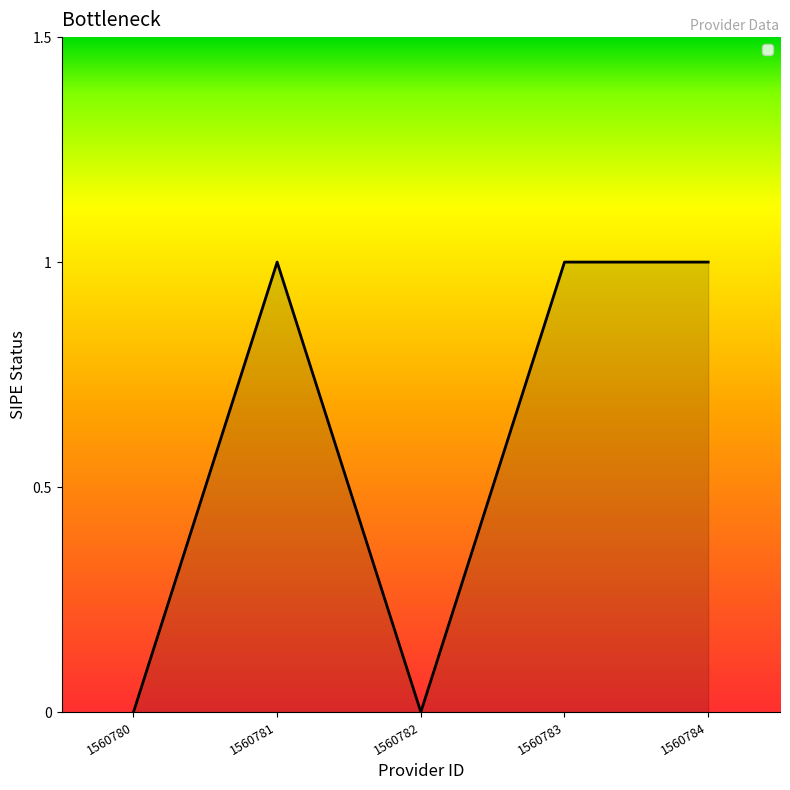

Reading right to left, what are all the values shown in this chart?

1	1	0	1	0